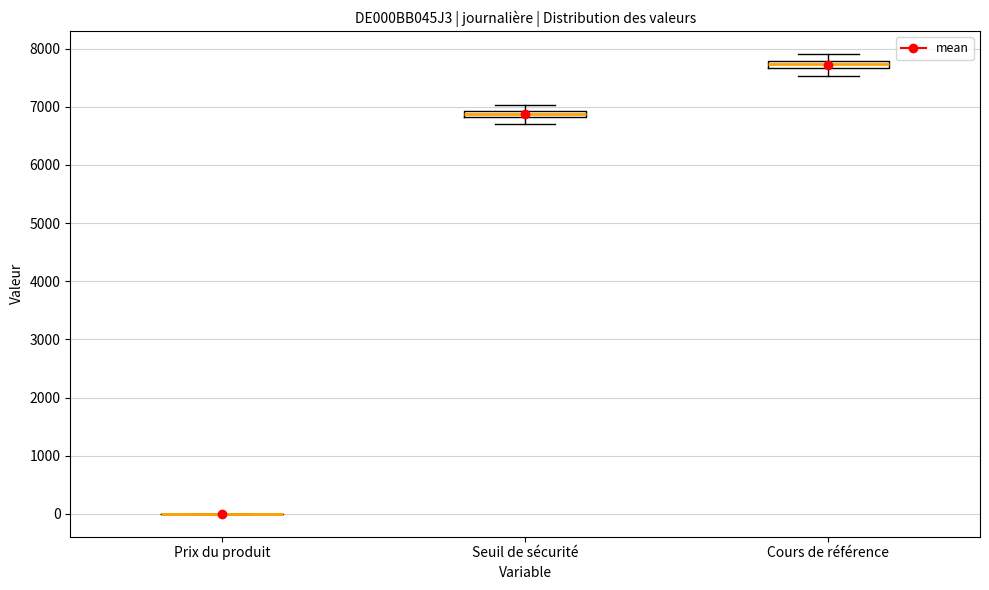

Where does the upper whisker of the box for Seuil de sécurité end on the y-axis? The values are not printed on the chart, so give them approximately, as read against the axis.

7000